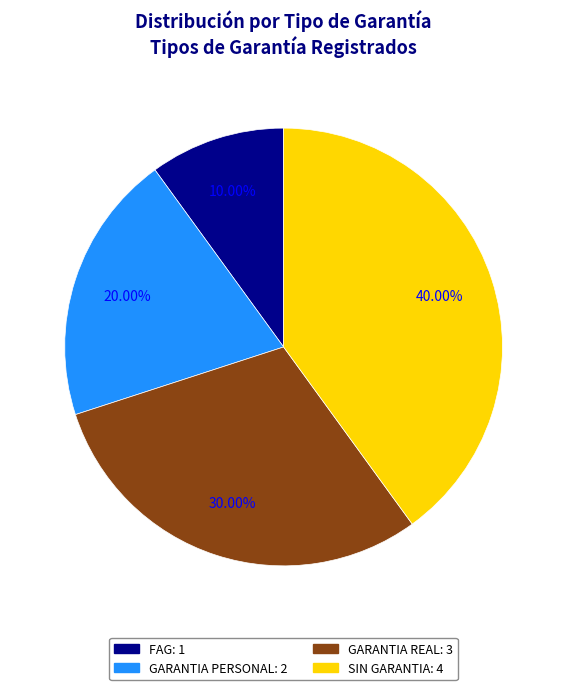

Between FAG and GARANTIA REAL, which is larger?

GARANTIA REAL